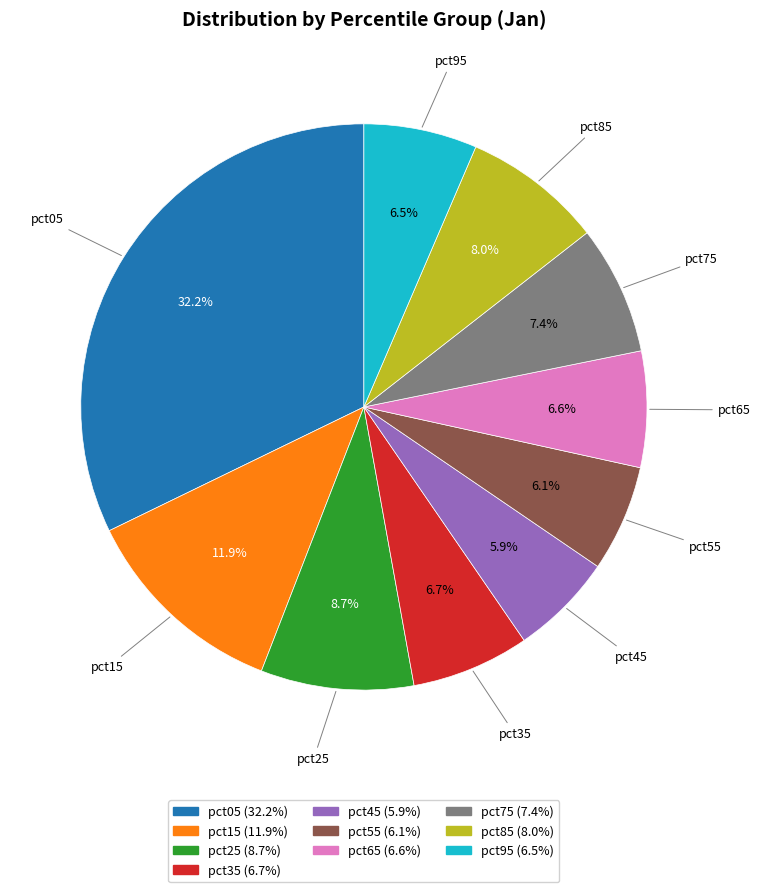

To the nearest percent, what is the combined percentage of pct35 and pct85?

15%